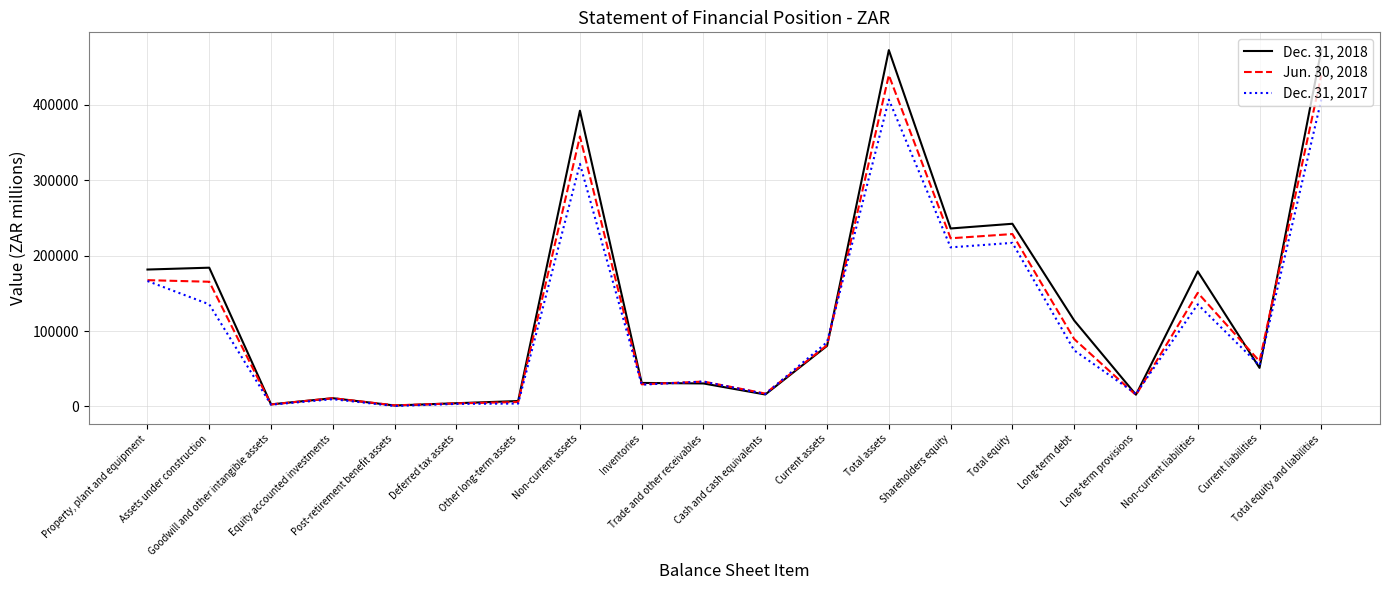

Does the chart have visible grid lines?

Yes